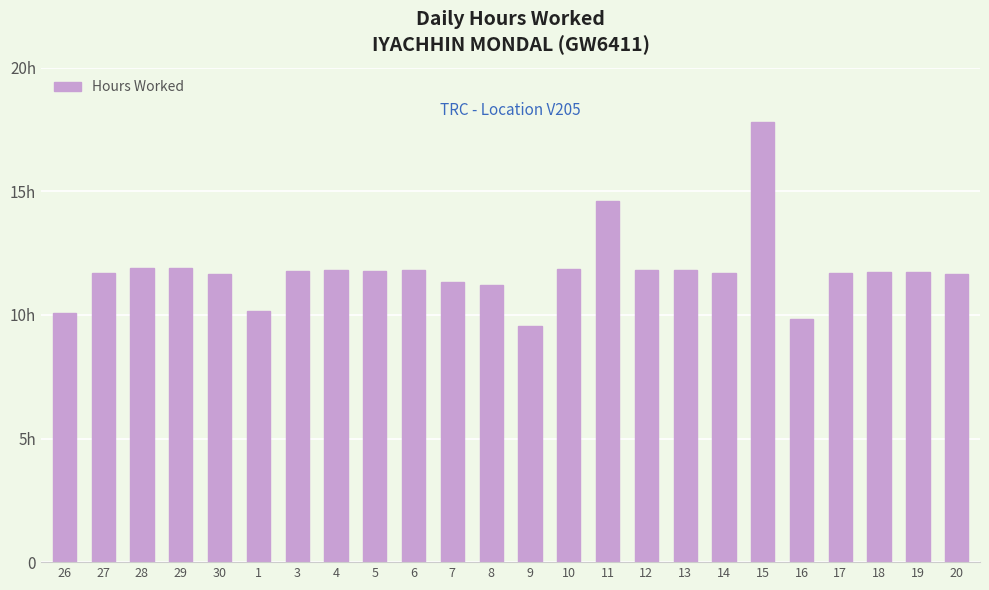

Is it true that the value at 19 is 6.0?

False